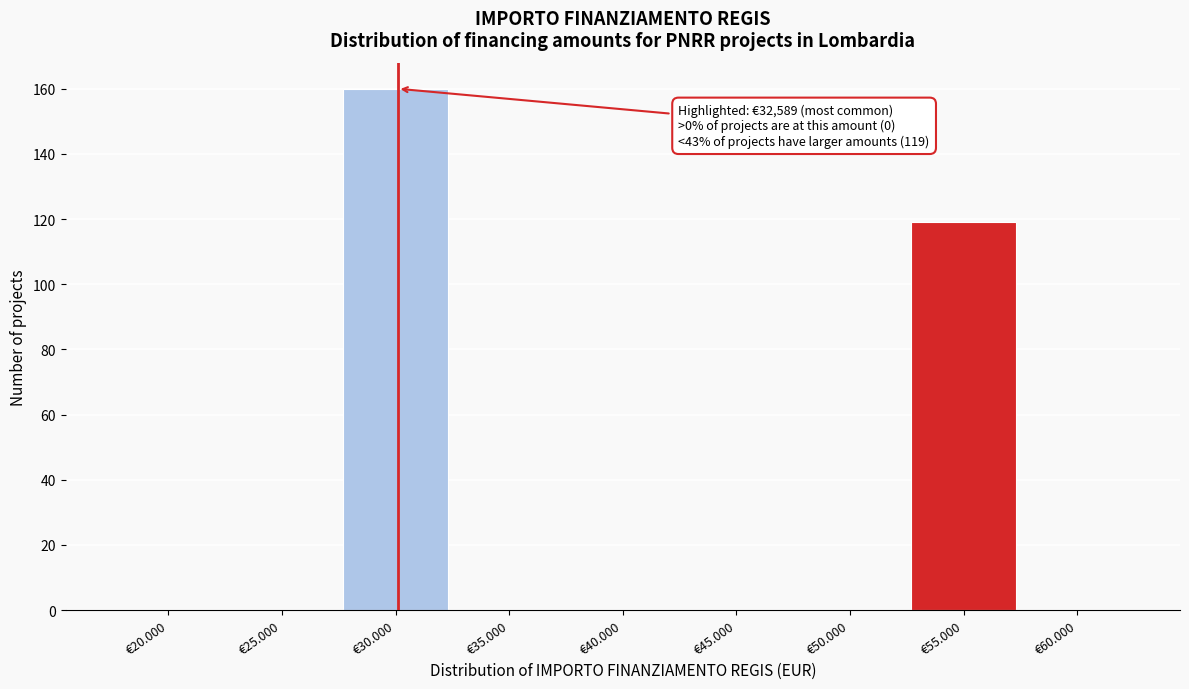

Reading right to left, transcribe all the data shown in this chart.

€60.000=0	€55.000=119	€50.000=0	€45.000=0	€40.000=0	€35.000=0	€30.000=160	€25.000=0	€20.000=0